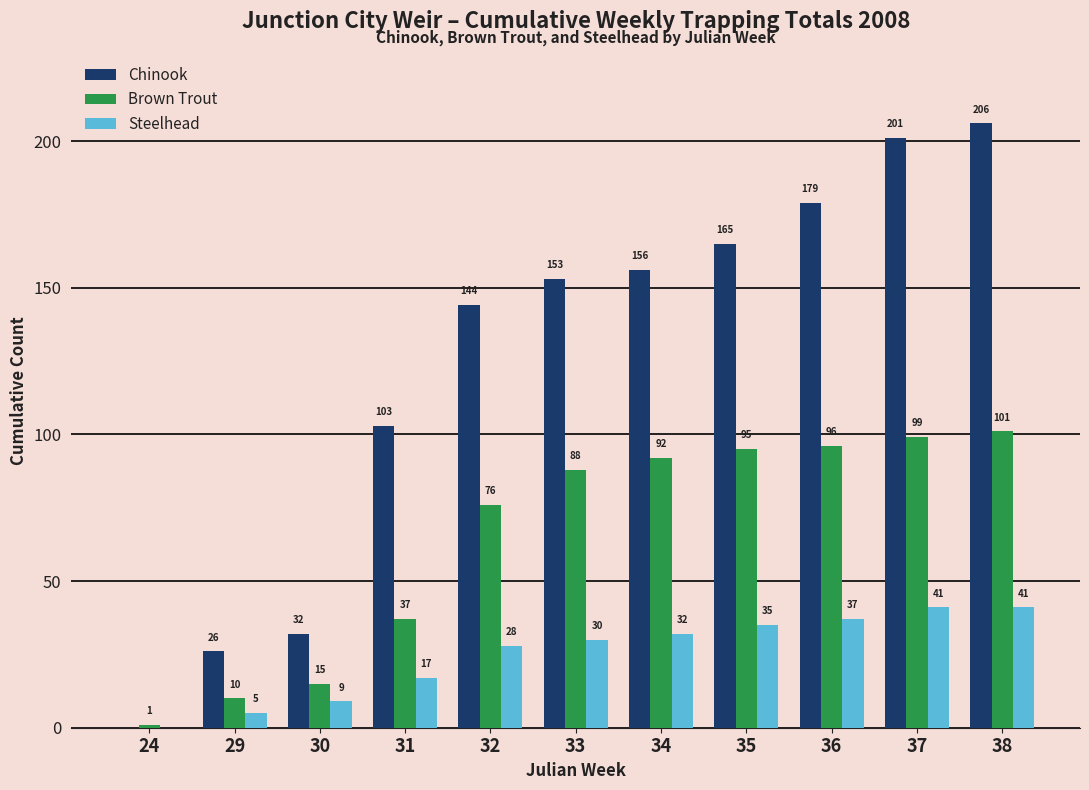

The Steelhead series shows 17 at 33. True or false?

False